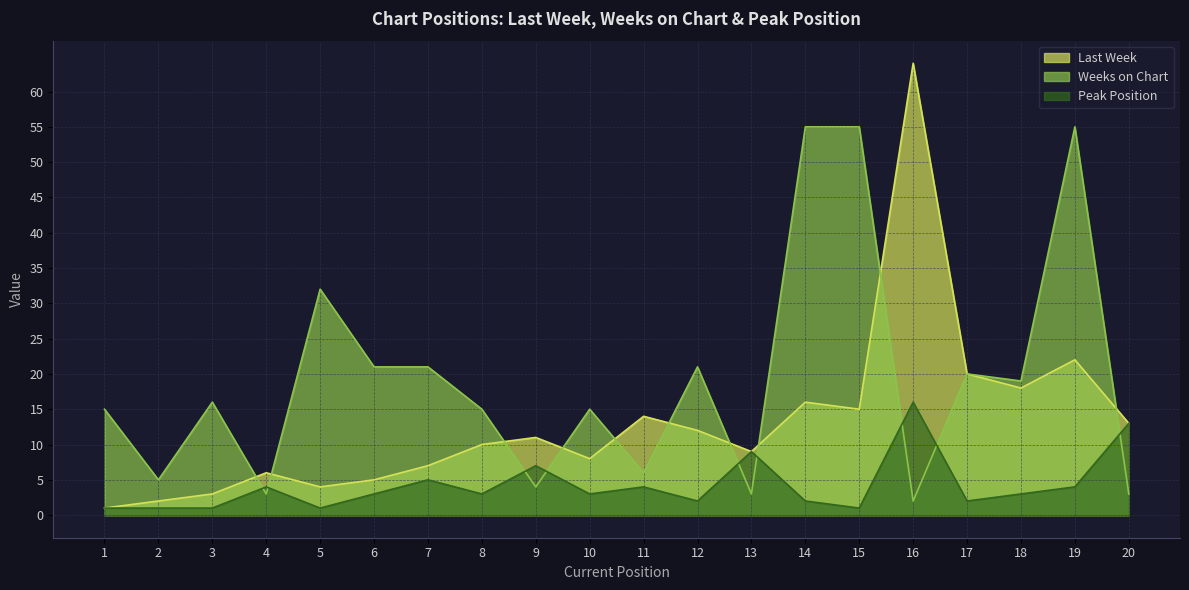

At which category does Weeks on Chart reach its first local valley?

2